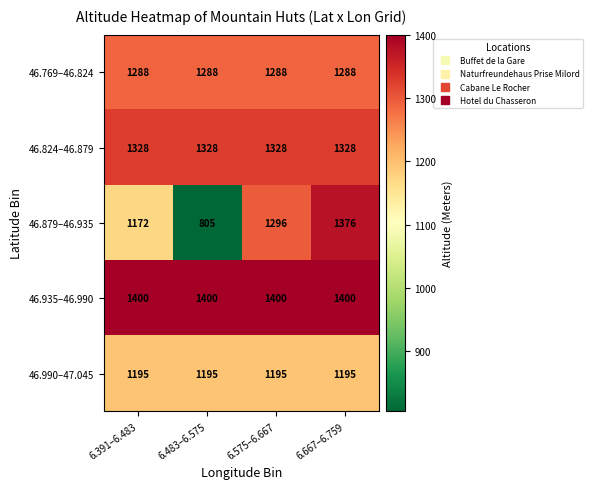

What is the minimum value shown in the chart?

805